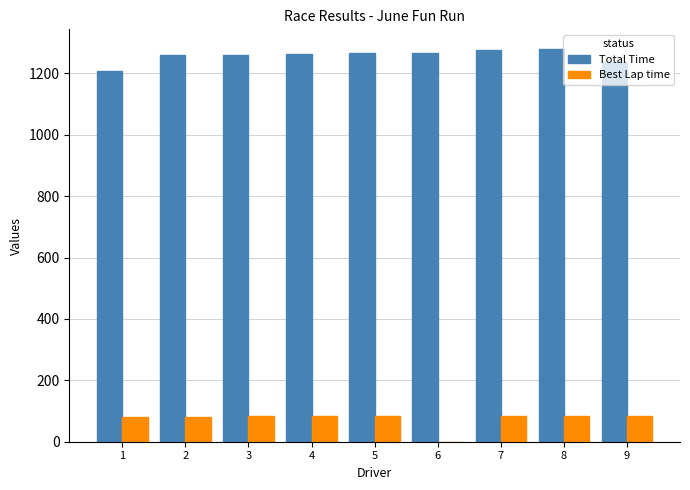

How many series are shown in this chart?

2